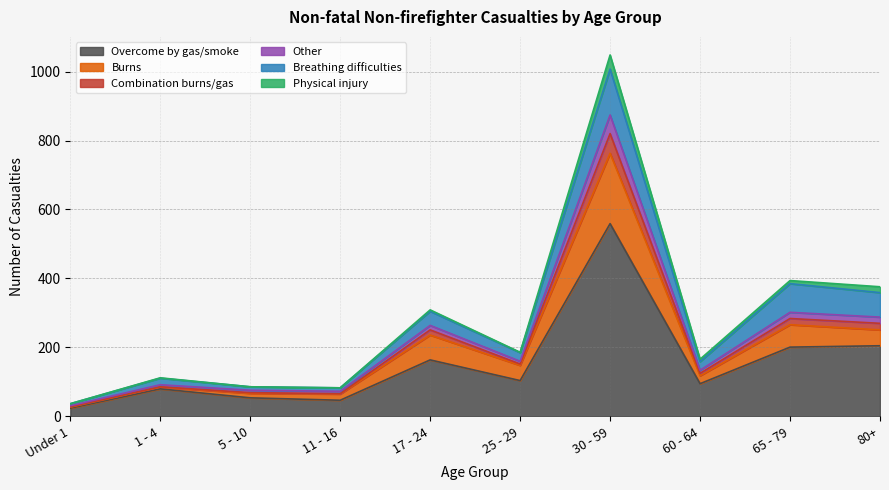

Count the number of categories in the chart.

10